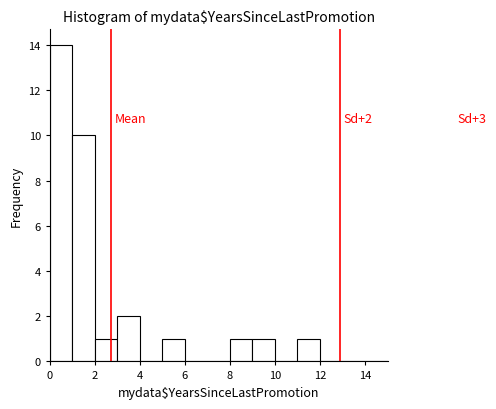

Over which range of the x-axis is the bar tallest?

0 to 1